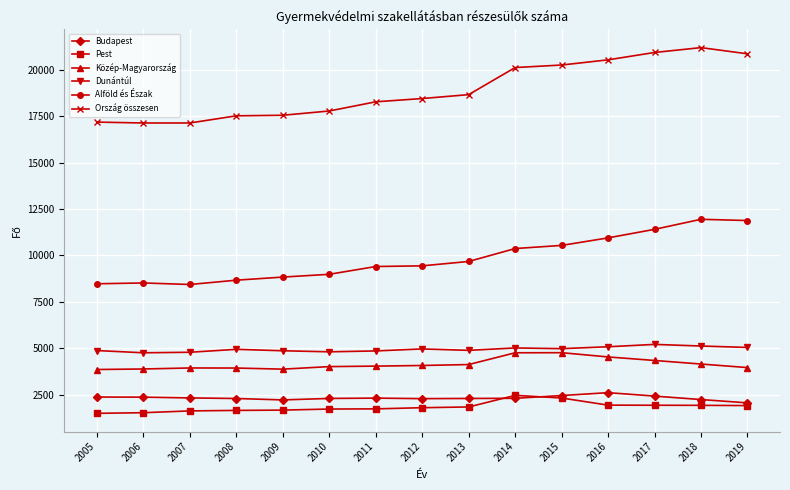

Is the value of Pest at 2005 greater than the value of Budapest at 2018?

No